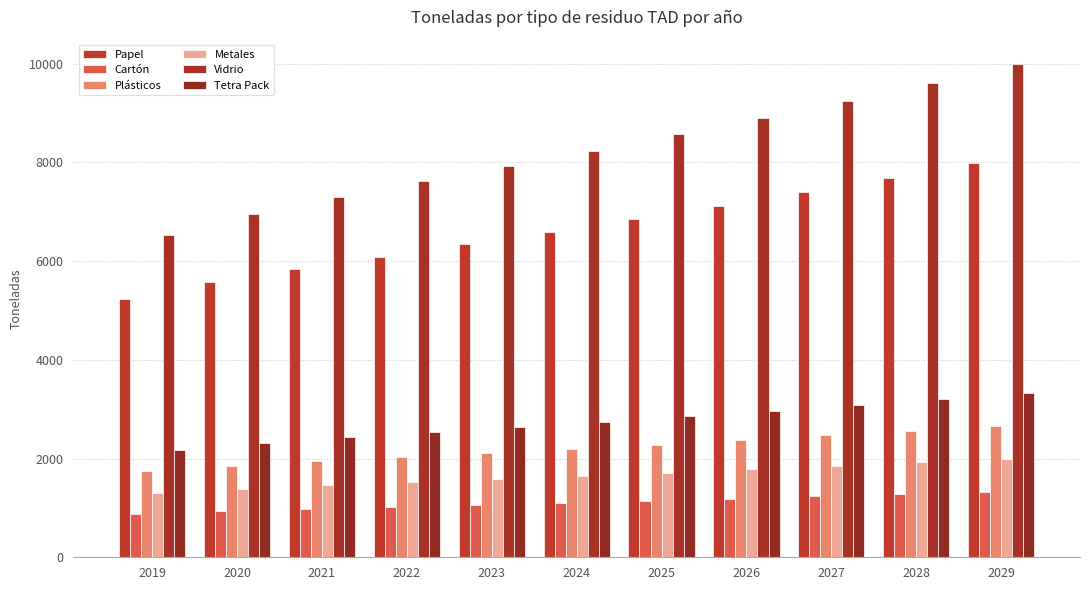

What is the greatest value displayed?

9988.8